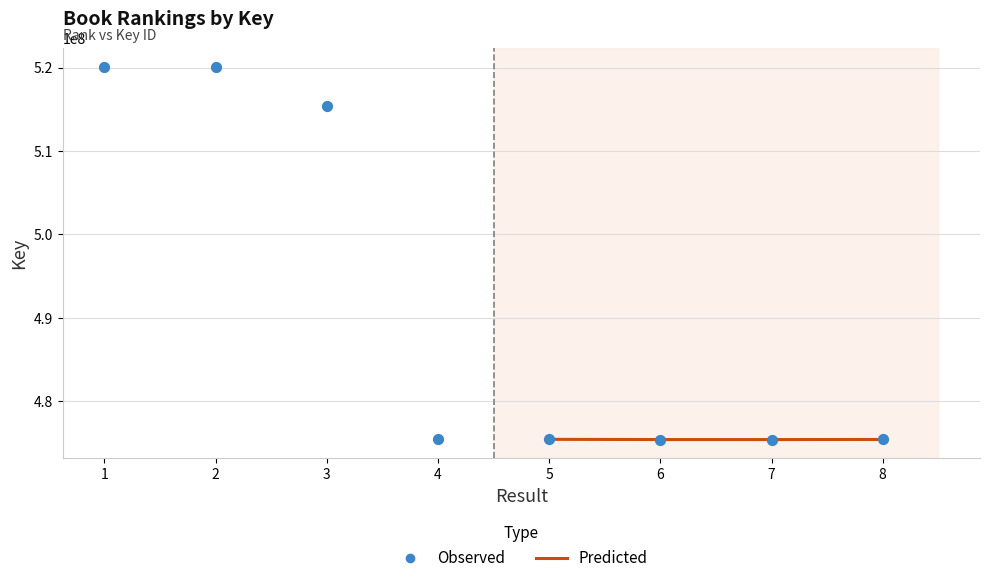

Approximately how many times larger is the value at 3 compared to 5?

1.1